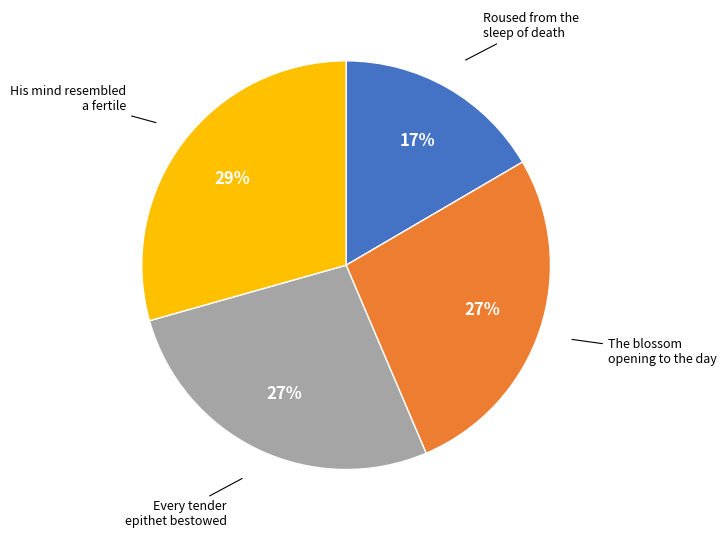

To the nearest percent, what is the average slice percentage?

25%